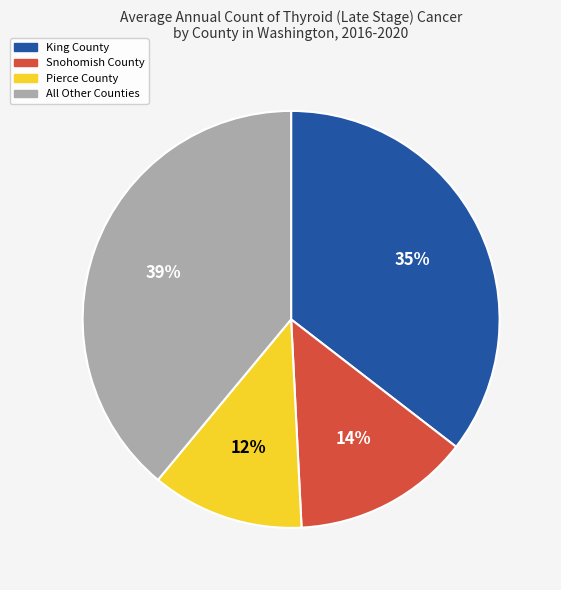

To the nearest percent, what is the difference between the largest and smallest slice percentages?

27%